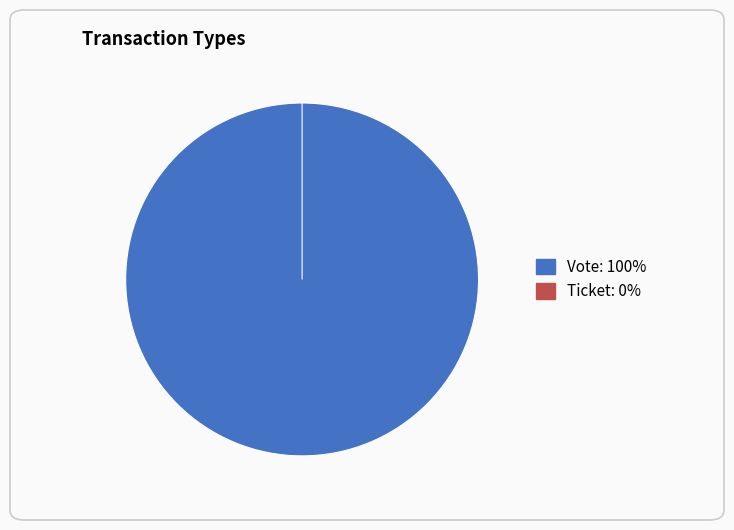

The Vote slice represents 100% of the pie. True or false?

True